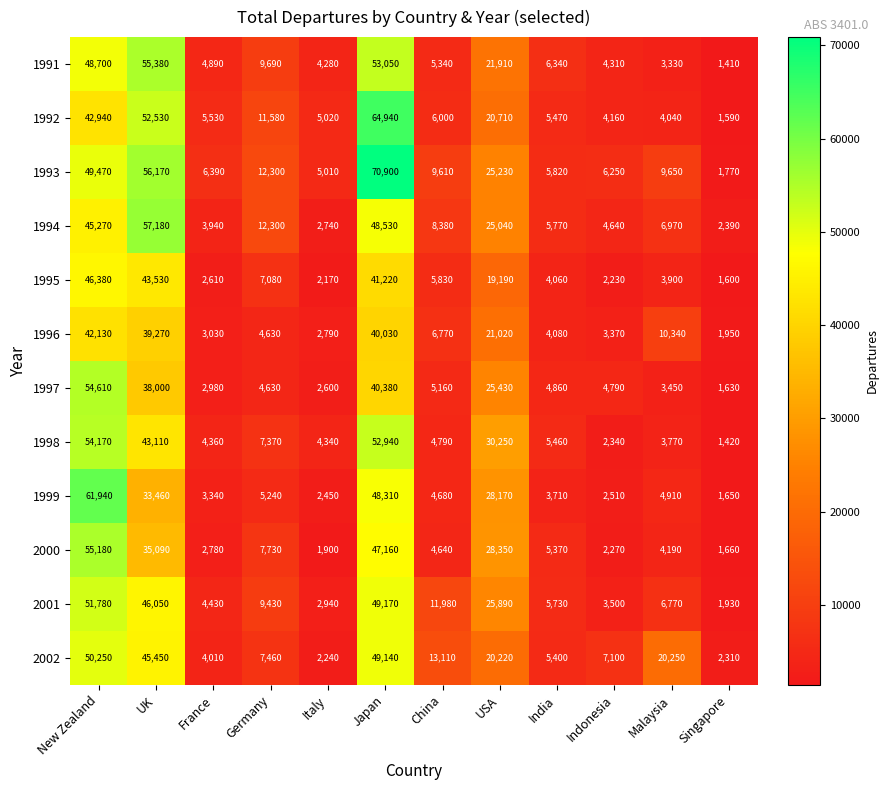

What is the minimum value shown in the chart?

1410